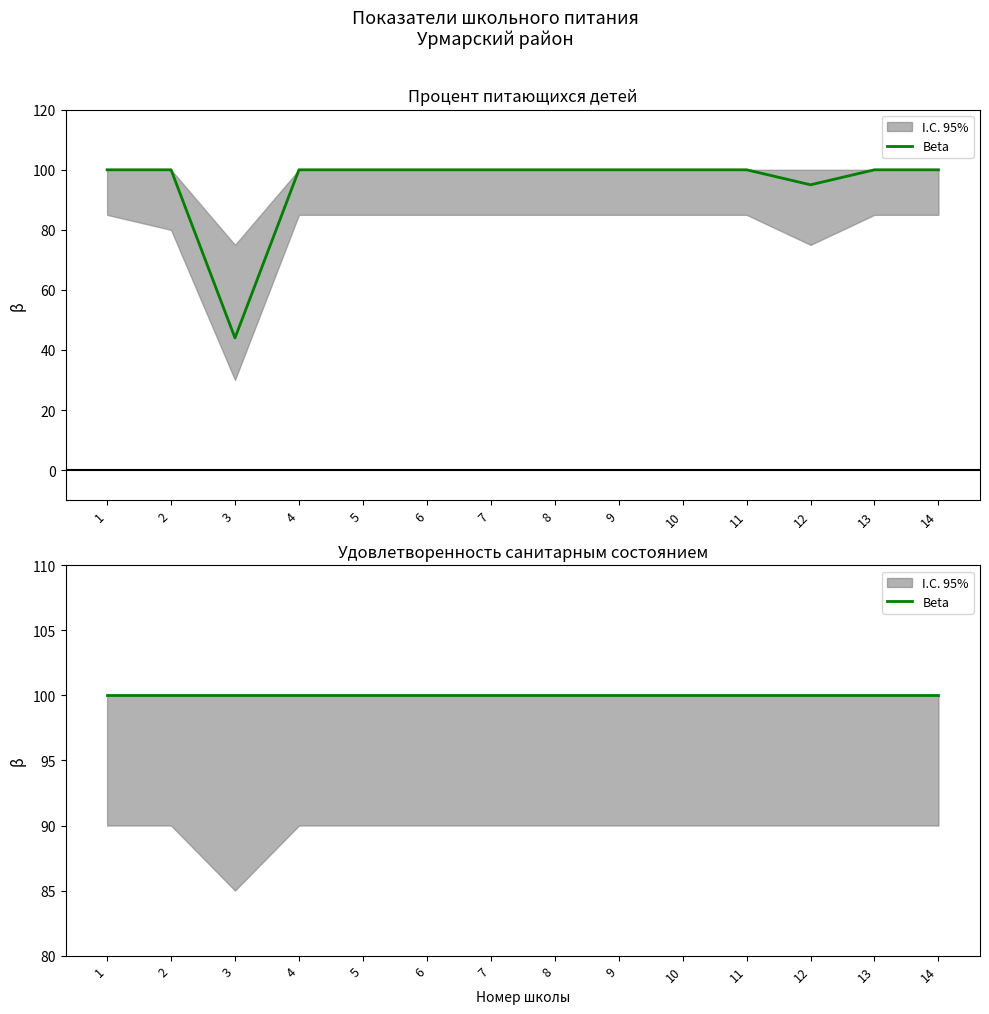

How many lines are shown in the chart?

1